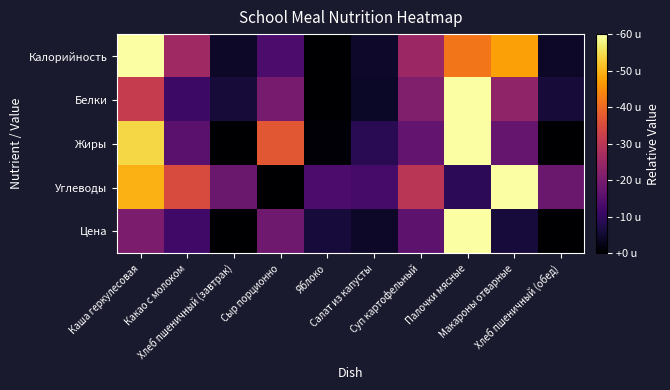

Between Яблоко and Салат из капусты, which series saw the biggest shift?

Жиры